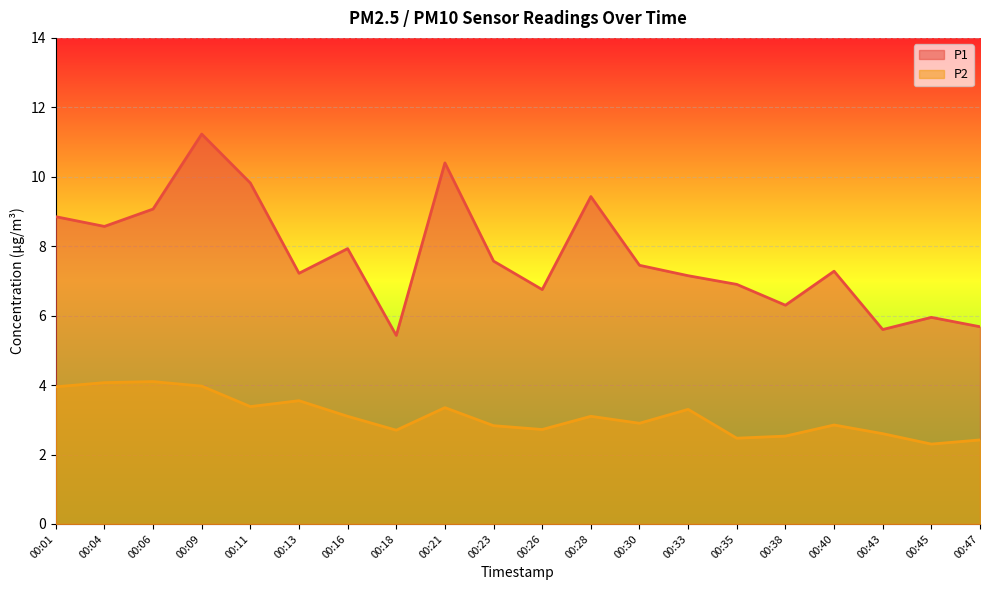

How many interior local valleys does the P2 series have?

6